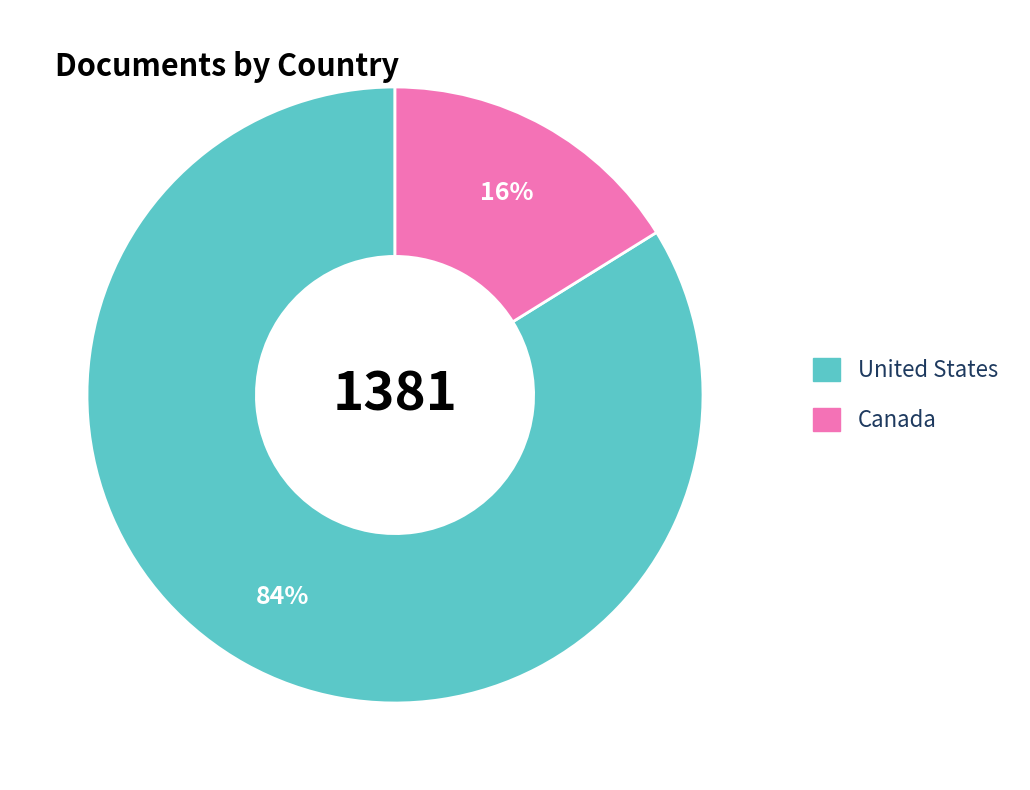

What is the ratio of the value at United States to the value at Canada?

5.2